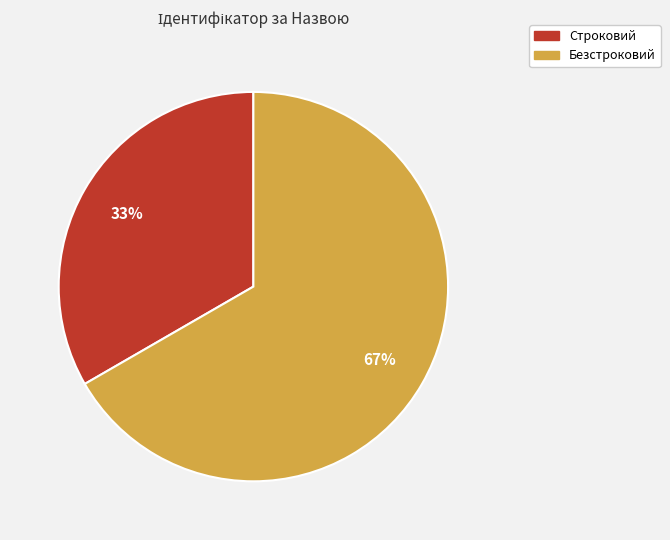

To the nearest percent, what is the combined percentage of Строковий and Безстроковий?

100%